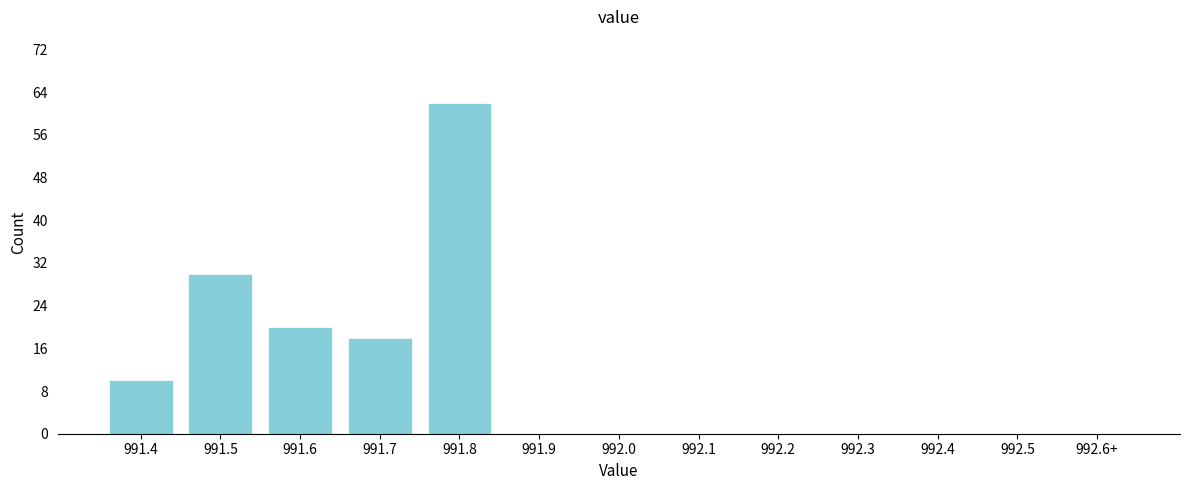

Reading left to right, transcribe all the data shown in this chart.

991.4=10	991.5=30	991.6=20	991.7=18	991.8=62	991.9=0	992.0=0	992.1=0	992.2=0	992.3=0	992.4=0	992.5=0	992.6+=0